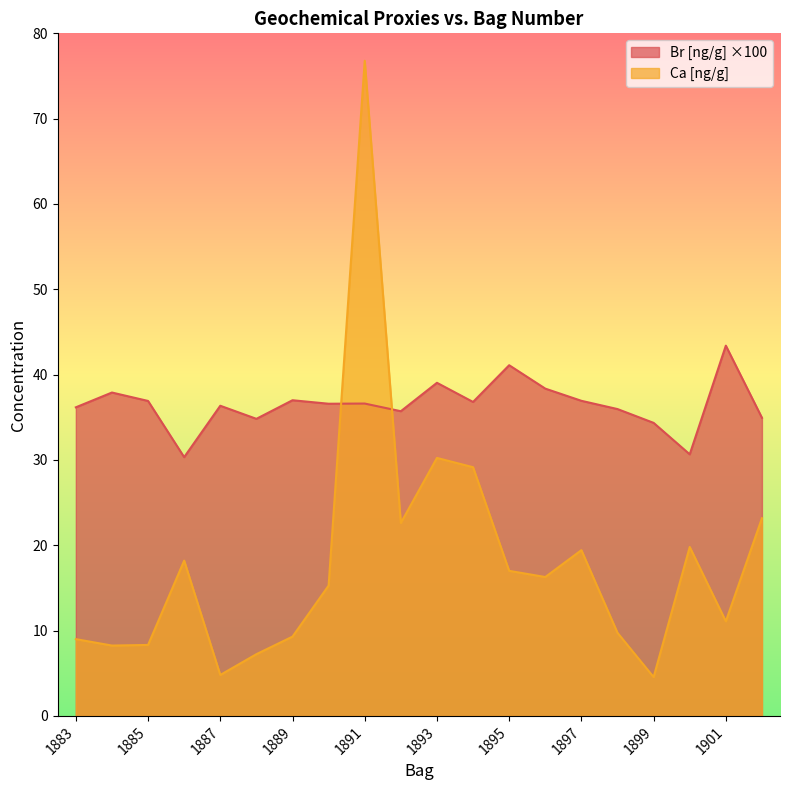

Reading right to left, transcribe all the data shown in this chart.

Br [ng/g]: 34.9	43.4	30.7	34.3	36.0	36.9	38.4	41.1	36.8	39.0	35.7	36.6	36.6	37.0	34.8	36.4	30.3	36.9	37.9	36.2
Ca [ng/g]: 23.2	11.1	19.8	4.5	9.7	19.4	16.3	17.0	29.1	30.2	22.6	76.8	15.3	9.3	7.2	4.8	18.2	8.3	8.2	9.0